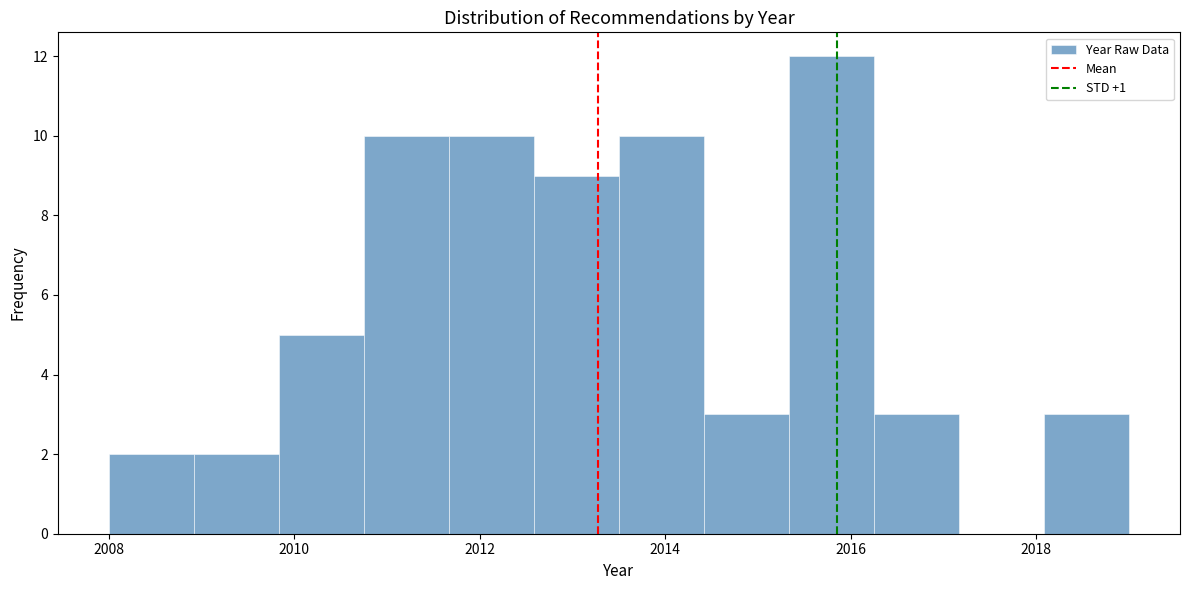

Reading left to right, transcribe this chart: for each bar, give the range it covers on the x-axis and its height. Neither the bar edges nor the heights are printed on the chart, so give them approximately, as read against the axes.

2008.0 to 2009.0: 2
2009.0 to 2009.8: 2
2009.8 to 2010.8: 5
2010.8 to 2011.6: 10
2011.6 to 2012.6: 10
2012.6 to 2013.6: 9
2013.6 to 2014.4: 10
2014.4 to 2015.4: 3
2015.4 to 2016.2: 12
2016.2 to 2017.2: 3
2017.2 to 2018.0: 0
2018.0 to 2019.0: 3